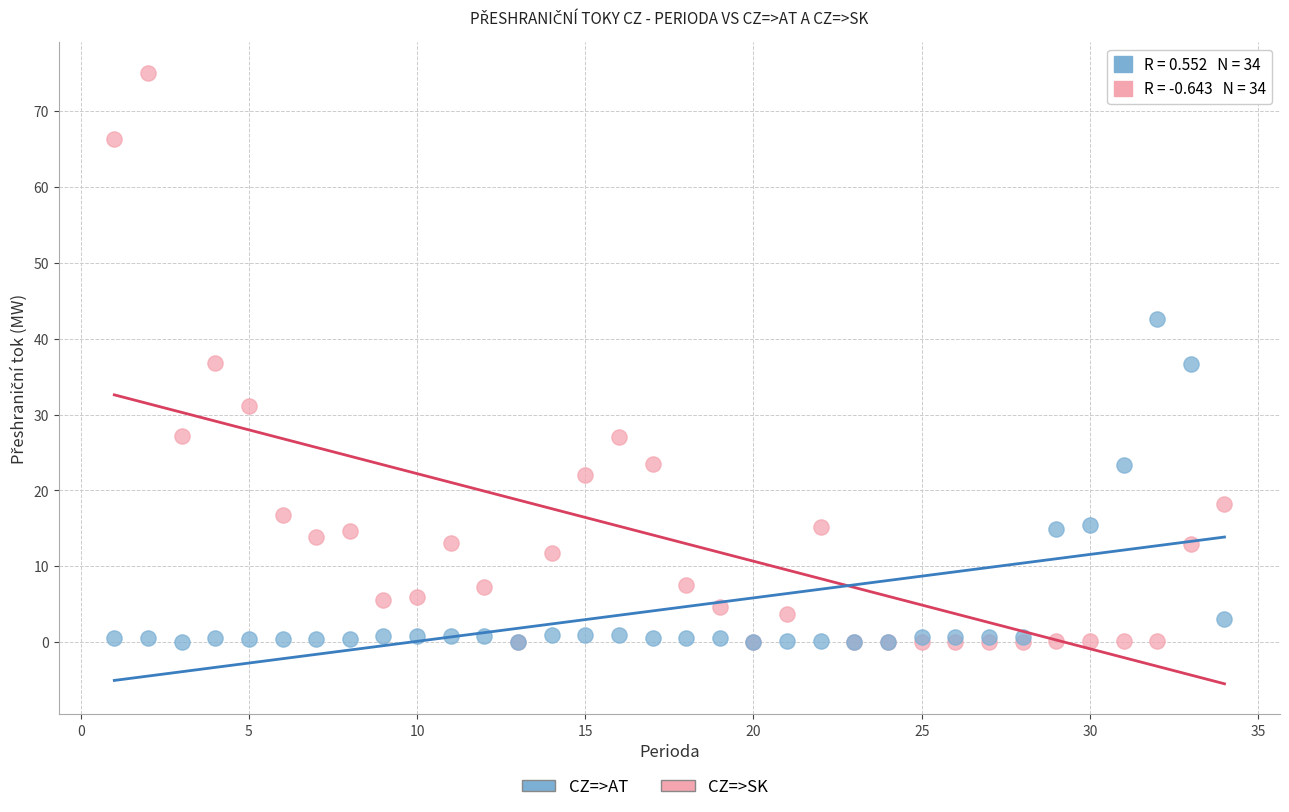

In the CZ=>AT series, what Y value is closest to 21?

23.4